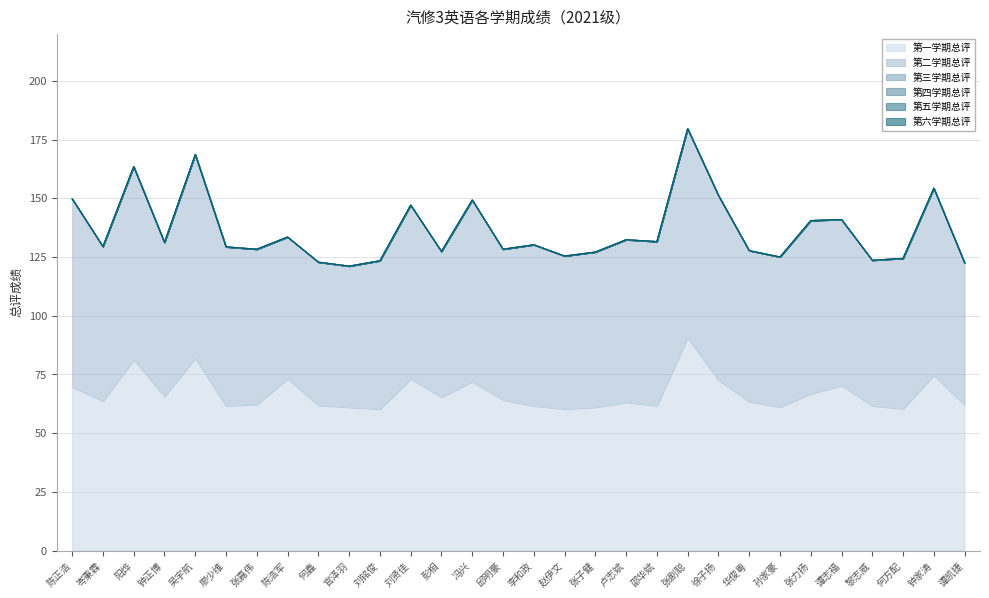

Reading right to left, extract all data points from this chart.

第一学期总评: 62.0	74.7	60.4	61.6	70.2	66.8	61.1	63.4	72.5	90.7	61.7	63.1	61.0	60.3	61.6	64.1	71.9	65.2	73.2	60.2	61.0	61.8	73.1	62.2	61.6	81.9	65.6	81.2	63.6	69.6
第二学期总评: 60.5	79.7	64.0	62.0	70.7	73.8	63.9	64.3	78.8	89.0	69.8	69.2	66.1	65.1	68.6	64.2	77.3	62.1	74.0	63.2	60.1	61.0	60.4	66.1	67.7	86.8	65.6	82.3	65.8	80.2
第三学期总评: 0.0	0.0	0.0	0.0	0.0	0.0	0.0	0.0	0.0	0.0	0.0	0.0	0.0	0.0	0.0	0.0	0.0	0.0	0.0	0.0	0.0	0.0	0.0	0.0	0.0	0.0	0.0	0.0	0.0	0.0
第四学期总评: 0.0	0.0	0.0	0.0	0.0	0.0	0.0	0.0	0.0	0.0	0.0	0.0	0.0	0.0	0.0	0.0	0.0	0.0	0.0	0.0	0.0	0.0	0.0	0.0	0.0	0.0	0.0	0.0	0.0	0.0
第五学期总评: 0.0	0.0	0.0	0.0	0.0	0.0	0.0	0.0	0.0	0.0	0.0	0.0	0.0	0.0	0.0	0.0	0.0	0.0	0.0	0.0	0.0	0.0	0.0	0.0	0.0	0.0	0.0	0.0	0.0	0.0
第六学期总评: 0.0	0.0	0.0	0.0	0.0	0.0	0.0	0.0	0.0	0.0	0.0	0.0	0.0	0.0	0.0	0.0	0.0	0.0	0.0	0.0	0.0	0.0	0.0	0.0	0.0	0.0	0.0	0.0	0.0	0.0